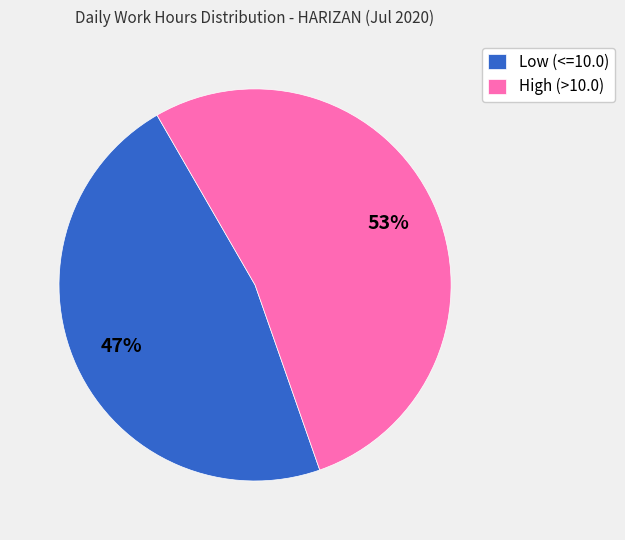

To the nearest percent, what percentage of the pie is High (>10.0)?

53%